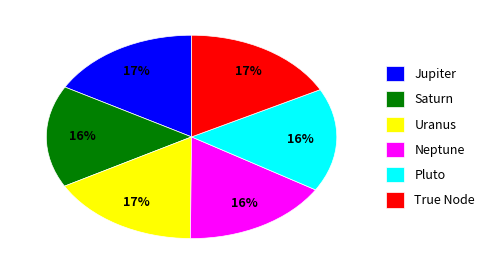

Is it true that Jupiter is 5% of the pie?

False